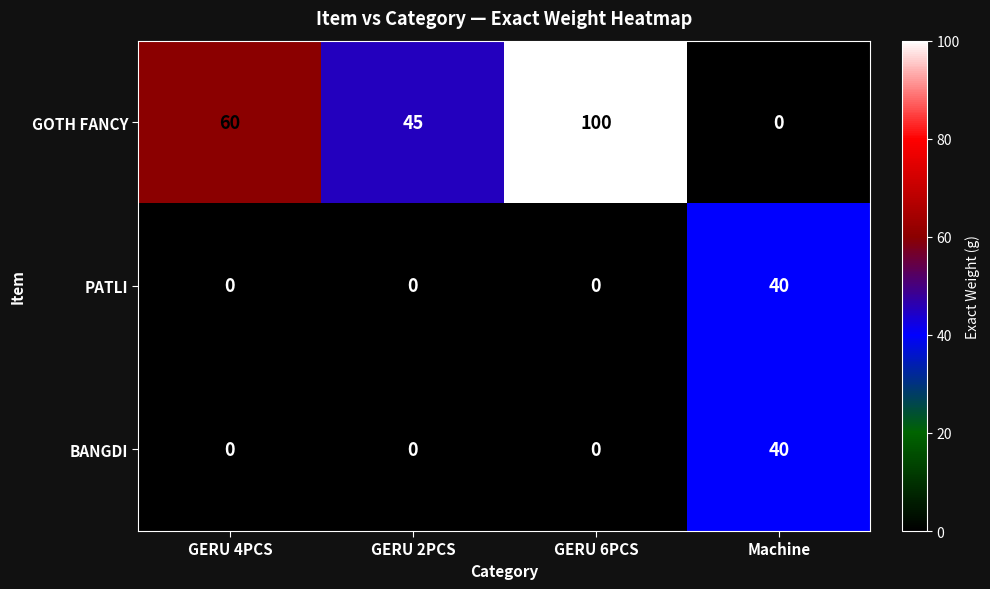

Count the PATLI values in the range 0 to 40.

4